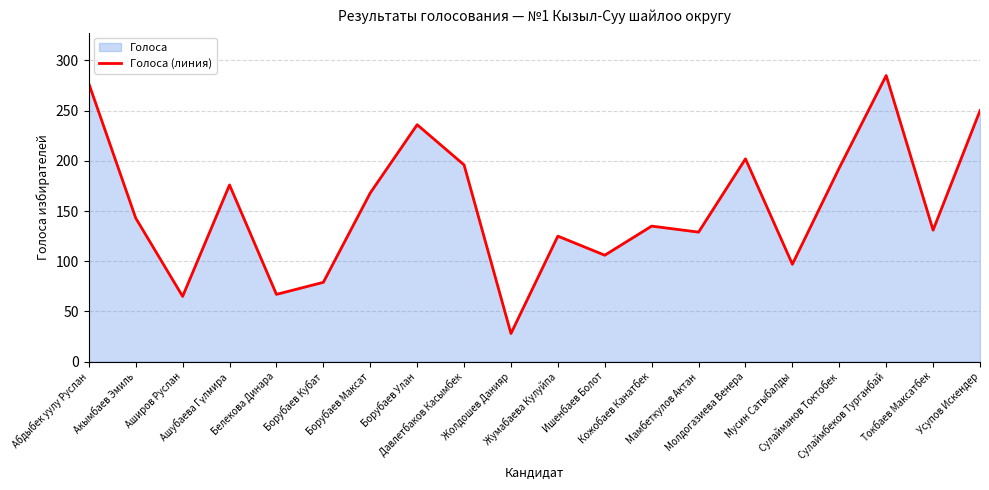

How many series are shown in this chart?

1